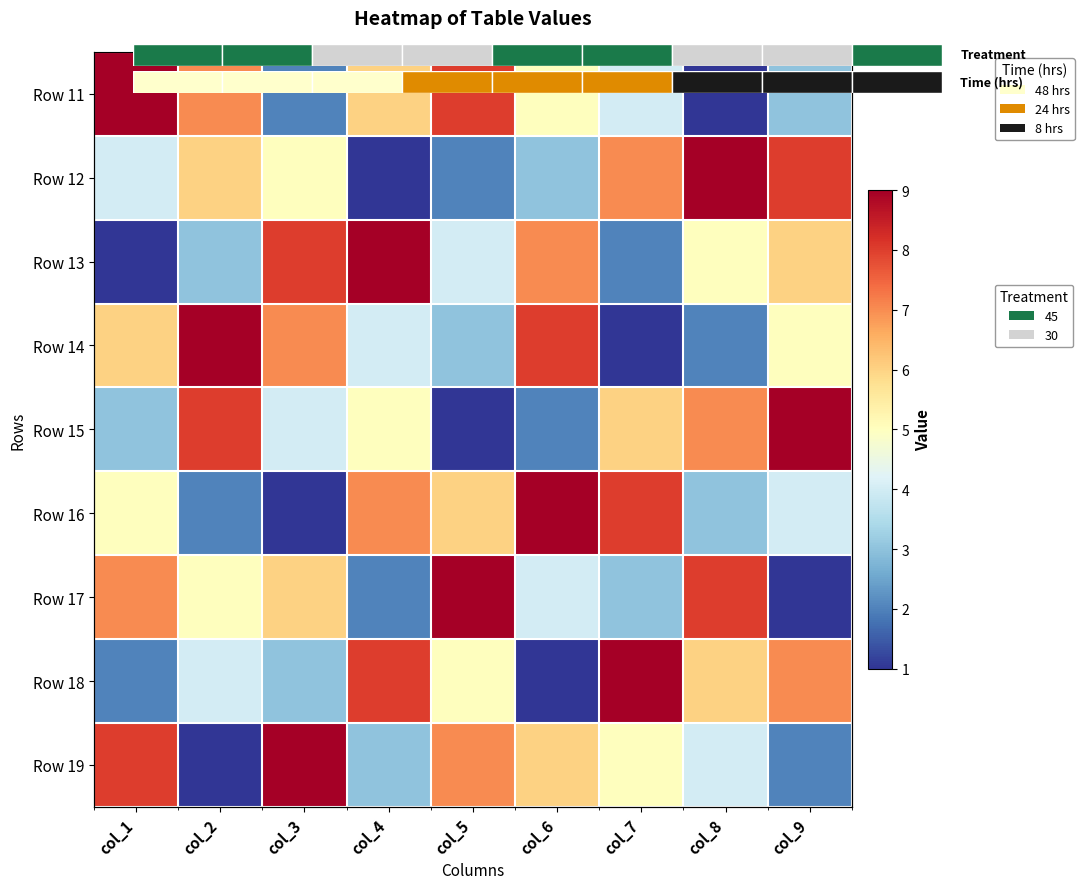

The value of Row 12 at col_4 is 1. True or false?

True